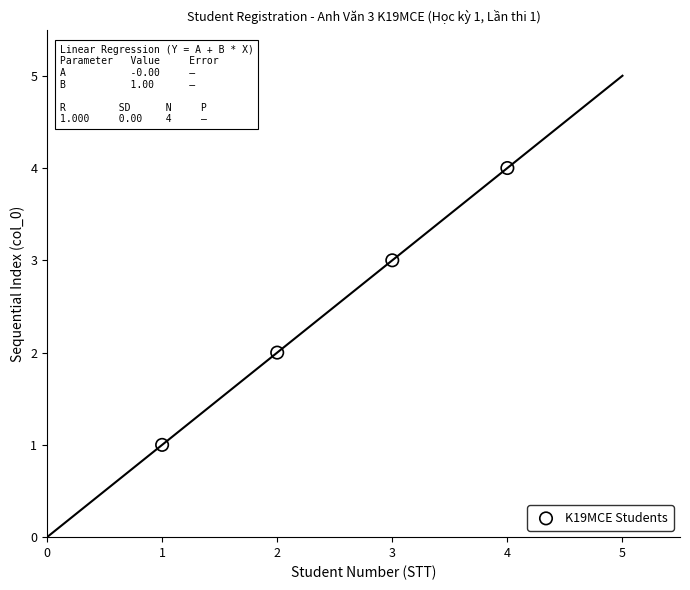

What is the range of Y values (max minus min)?

3